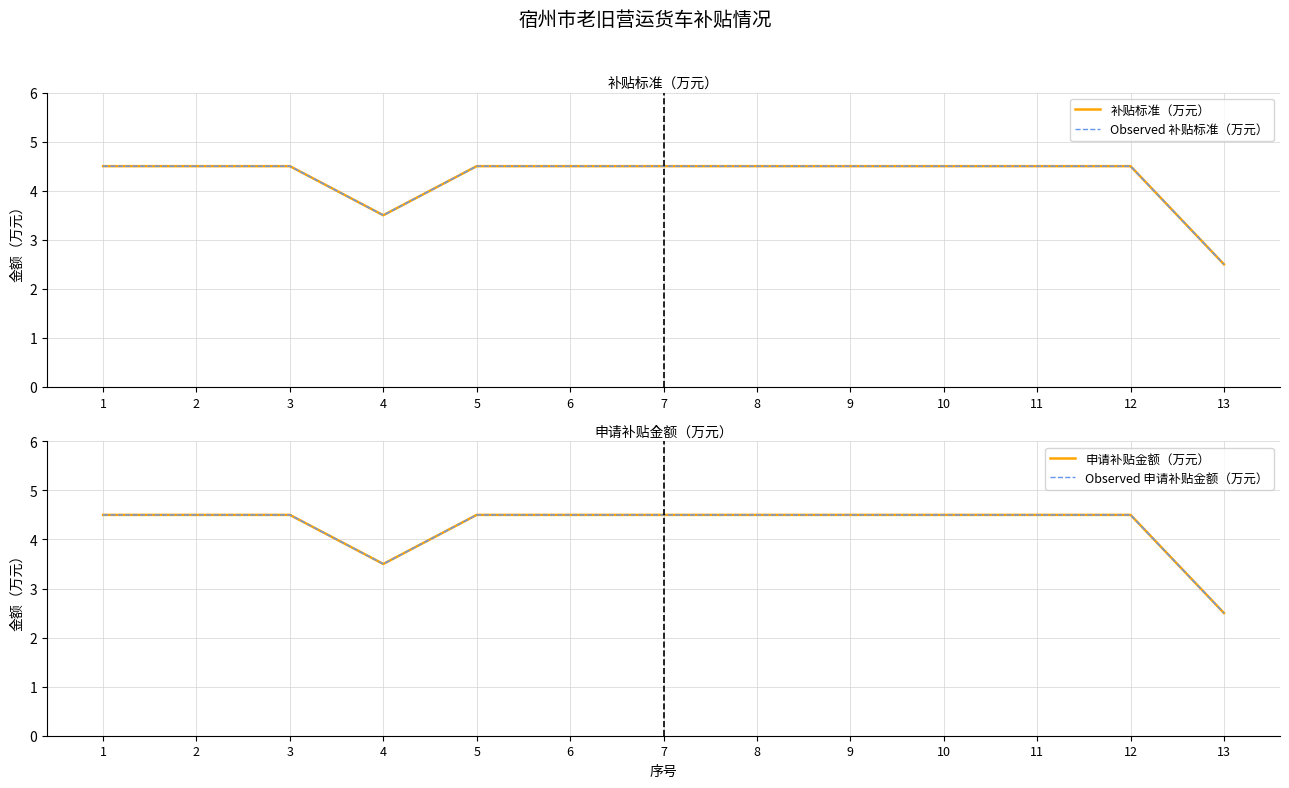

Reading left to right, what are all the values shown in this chart?

补贴标准（万元）: 4.5	4.5	4.5	3.5	4.5	4.5	4.5	4.5	4.5	4.5	4.5	4.5	2.5
Observed 补贴标准（万元）: 4.5	4.5	4.5	3.5	4.5	4.5	4.5	4.5	4.5	4.5	4.5	4.5	2.5
申请补贴金额（万元）: 4.5	4.5	4.5	3.5	4.5	4.5	4.5	4.5	4.5	4.5	4.5	4.5	2.5
Observed 申请补贴金额（万元）: 4.5	4.5	4.5	3.5	4.5	4.5	4.5	4.5	4.5	4.5	4.5	4.5	2.5